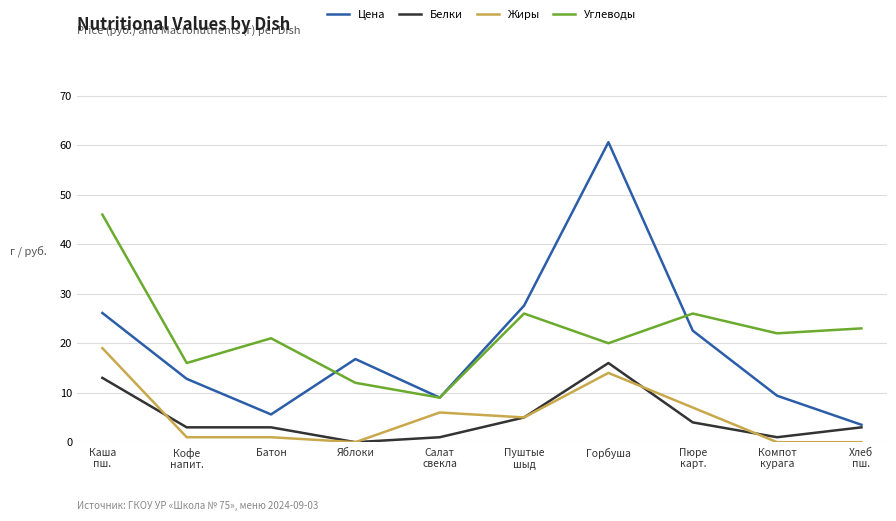

Reading left to right, extract all data points from this chart.

Цена: Каша
пш.=26.1	Кофе
напит.=12.8	Батон=5.6	Яблоки=16.8	Салат
свекла=9.0	Пуштые
шыд=27.6	Горбуша=60.6	Пюре
карт.=22.5	Компот
курага=9.4	Хлеб
пш.=3.5
Белки: Каша
пш.=13.0	Кофе
напит.=3.0	Батон=3.0	Яблоки=0.0	Салат
свекла=1.0	Пуштые
шыд=5.0	Горбуша=16.0	Пюре
карт.=4.0	Компот
курага=1.0	Хлеб
пш.=3.0
Жиры: Каша
пш.=19.0	Кофе
напит.=1.0	Батон=1.0	Яблоки=0.0	Салат
свекла=6.0	Пуштые
шыд=5.0	Горбуша=14.0	Пюре
карт.=7.0	Компот
курага=0.0	Хлеб
пш.=0.0
Углеводы: Каша
пш.=46.0	Кофе
напит.=16.0	Батон=21.0	Яблоки=12.0	Салат
свекла=9.0	Пуштые
шыд=26.0	Горбуша=20.0	Пюре
карт.=26.0	Компот
курага=22.0	Хлеб
пш.=23.0